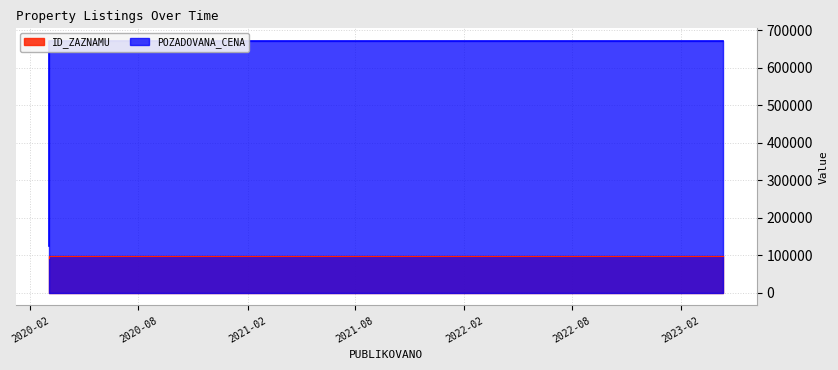

Count the number of categories in the chart.

3